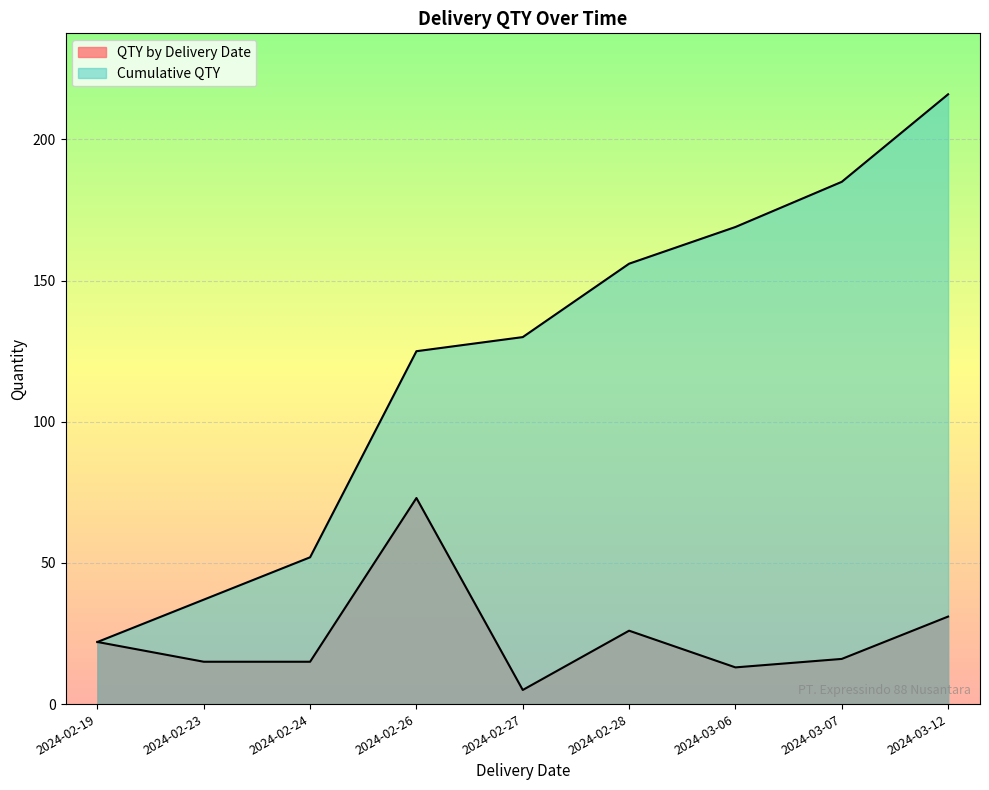

How many interior local valleys does the QTY by Delivery Date series have?

3